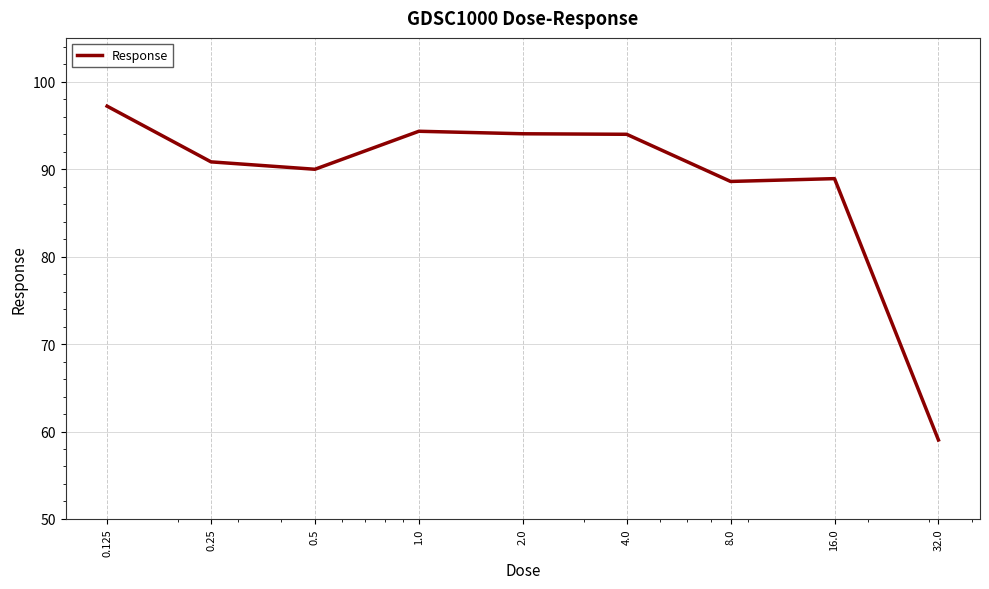

What is the maximum value shown in the chart?

97.2